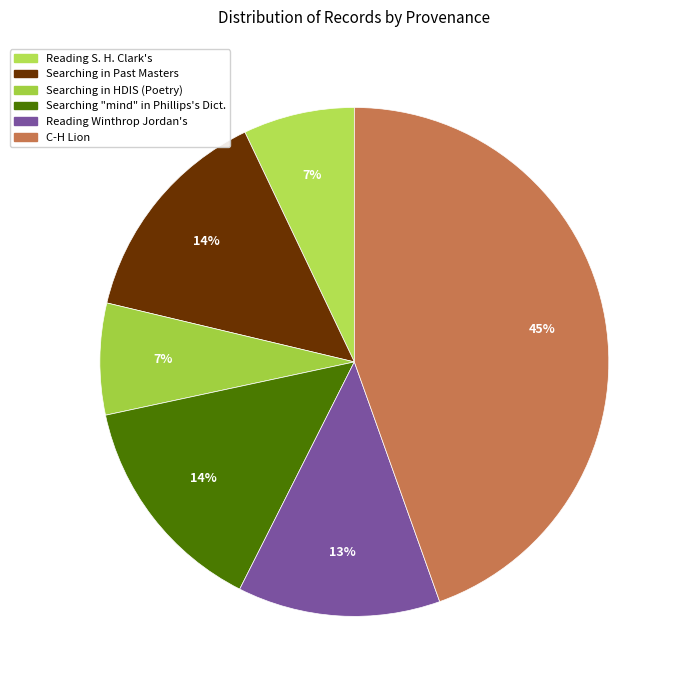

To the nearest percent, what is the average slice percentage?

17%